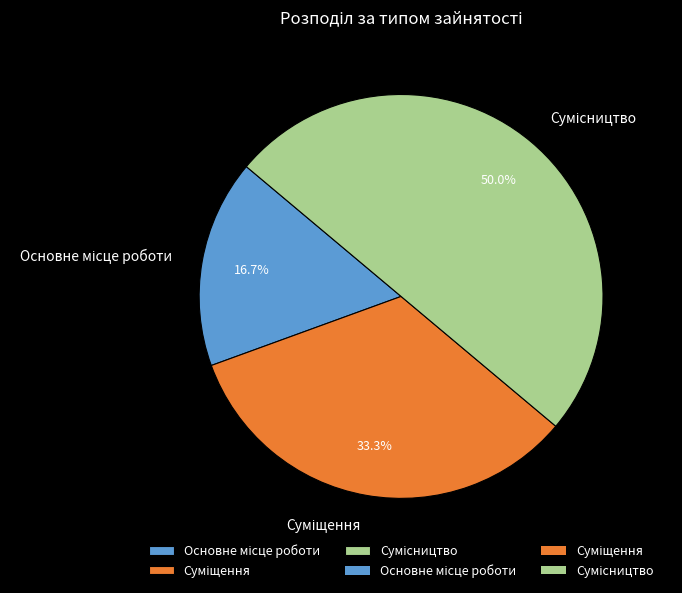

How many slices are in this pie chart?

3